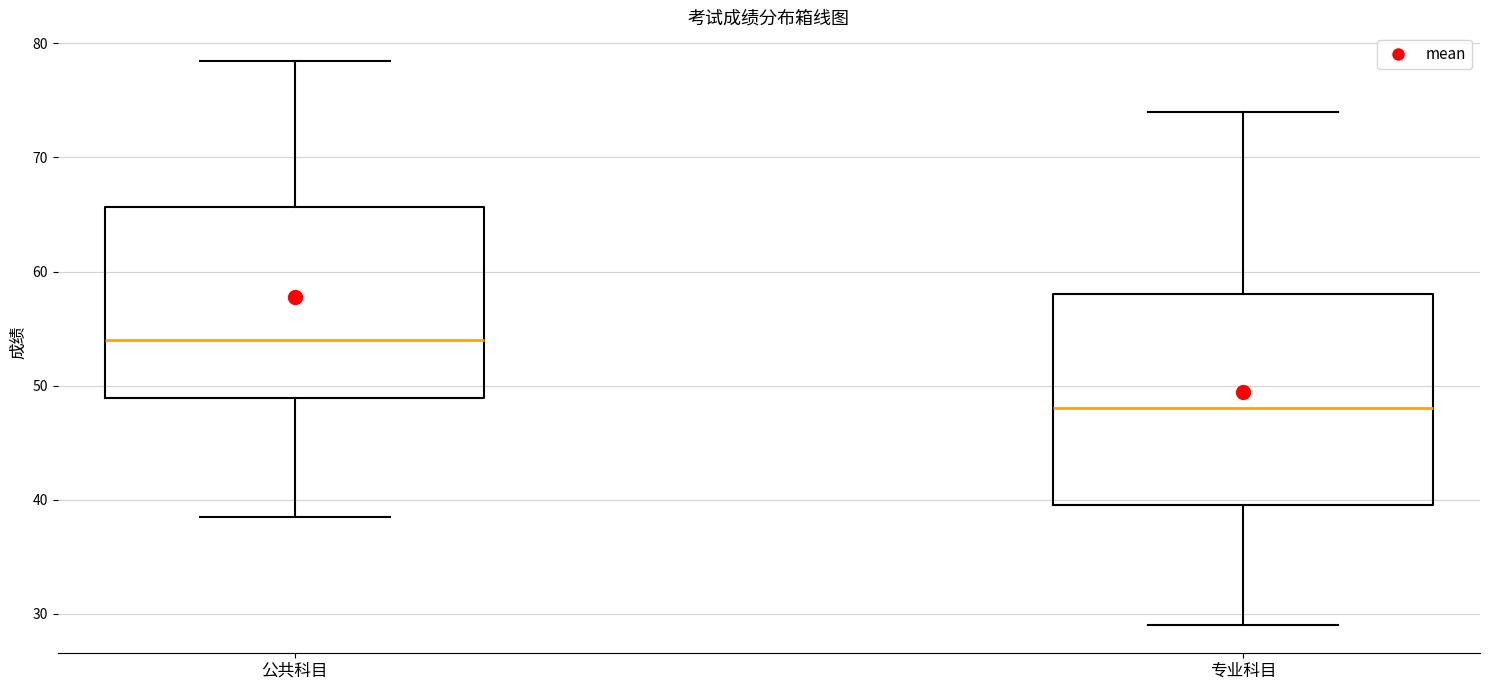

Which box is the tallest, from its lower edge to its upper edge?

专业科目